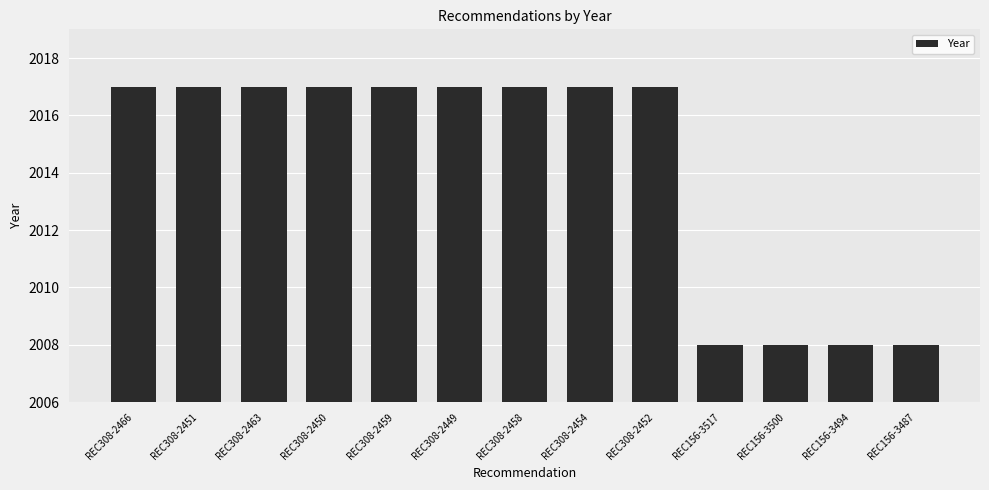

What is the difference between the maximum and minimum values?

9